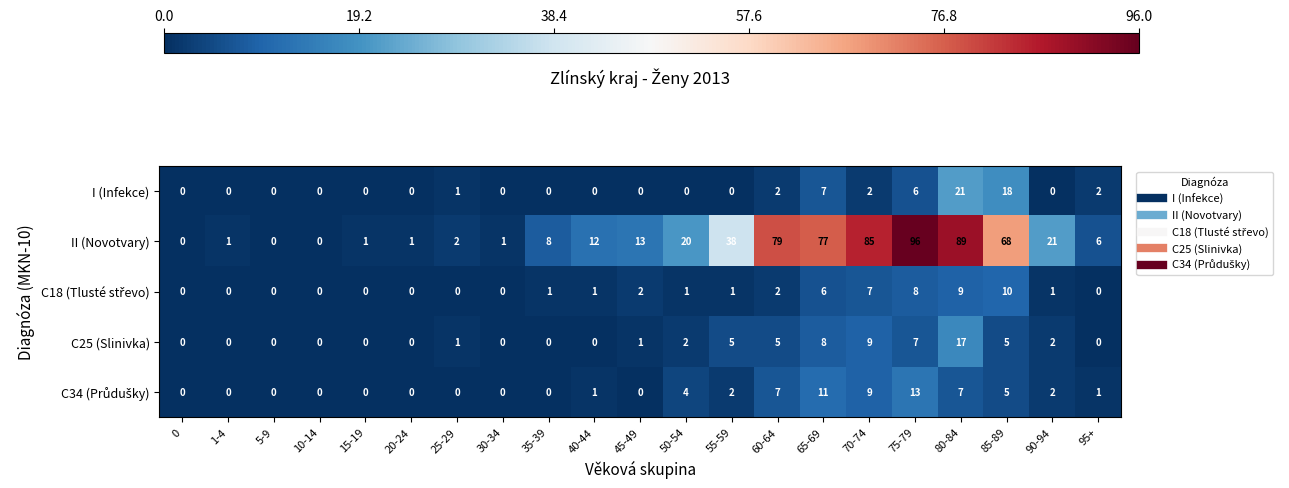

Which label corresponds to the largest value in the chart?

75-79